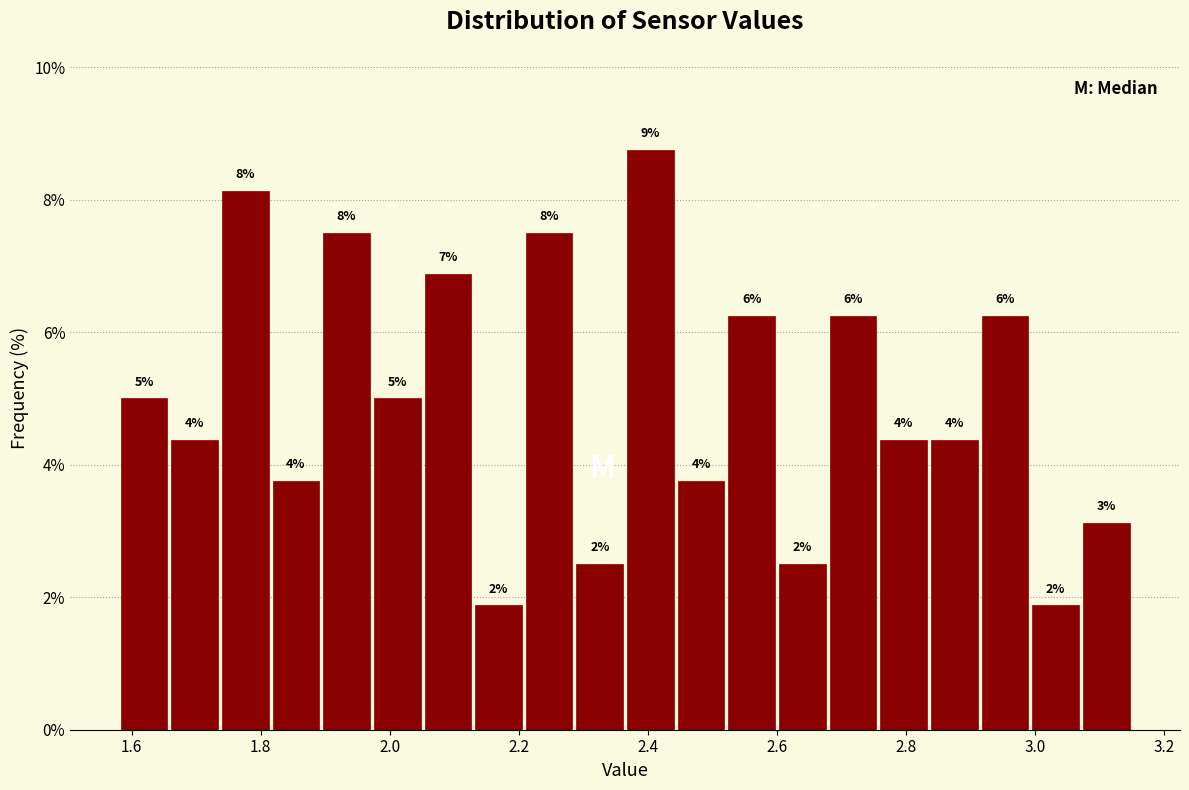

Read against the x-axis, roughly where is the centre of the tallest bar?

2.40